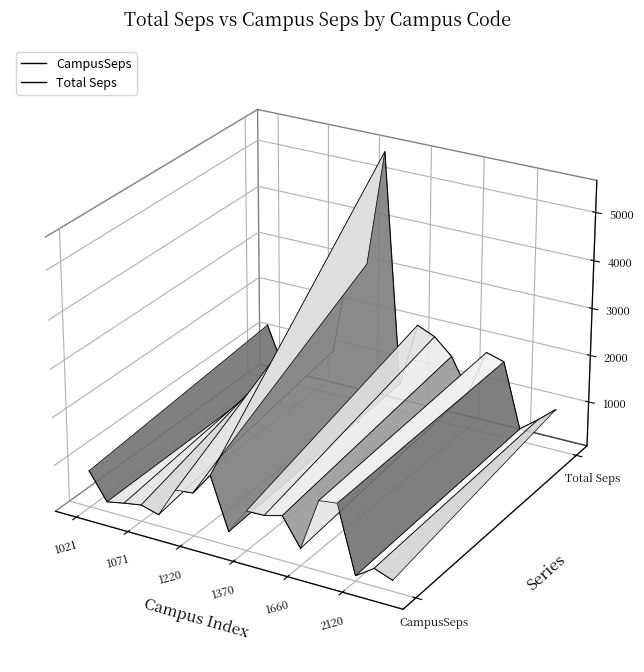

True or false: Total Seps and CampusSeps intersect in this chart.

False